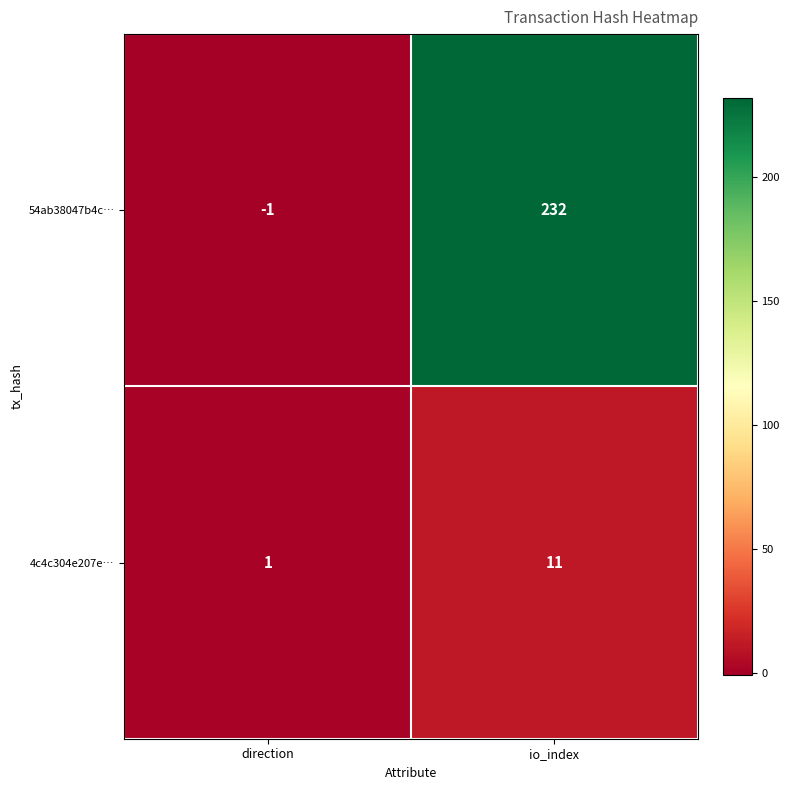

Which series has the largest total across all categories?

54ab38047b4c…